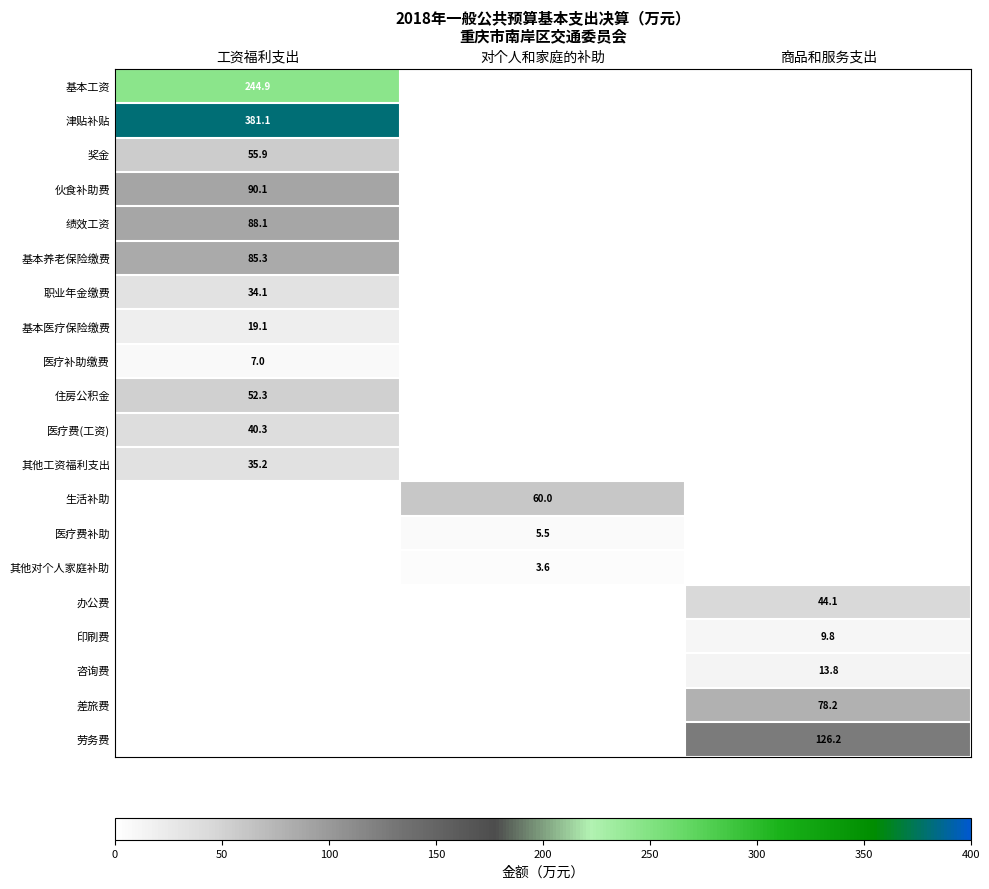

Is it true that 其他工资福利支出 equals 35.2 at 工资福利支出?

True